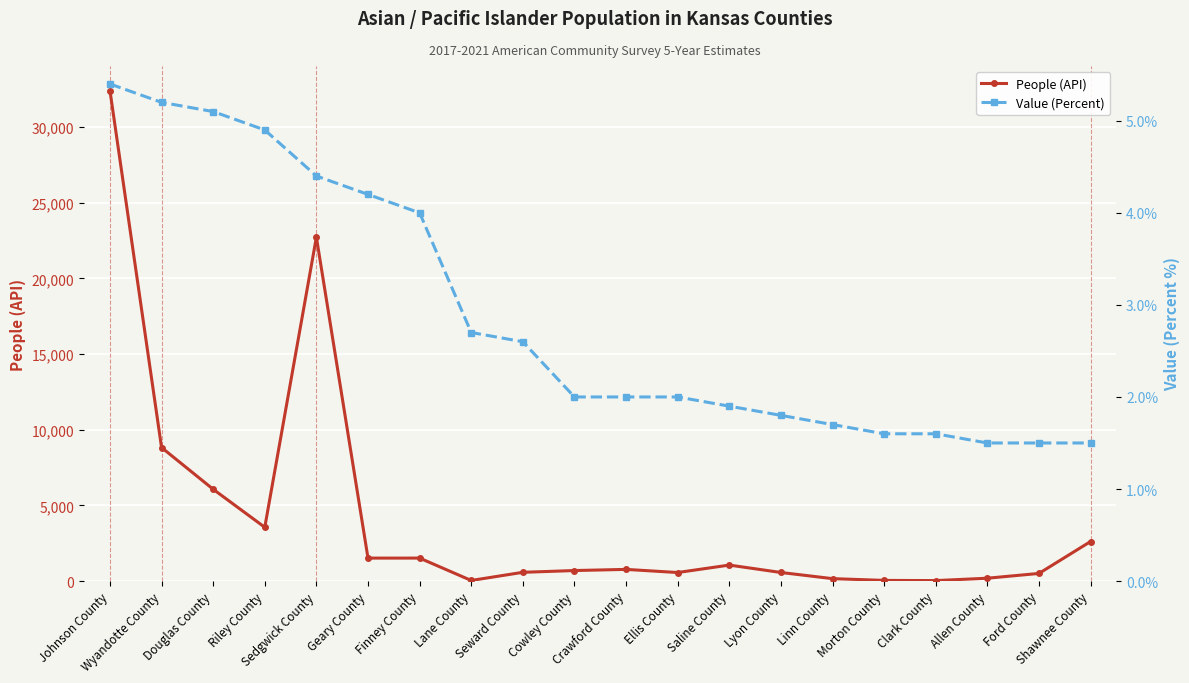

What is the spread (max minus min) of values at Crawford County?

770.0